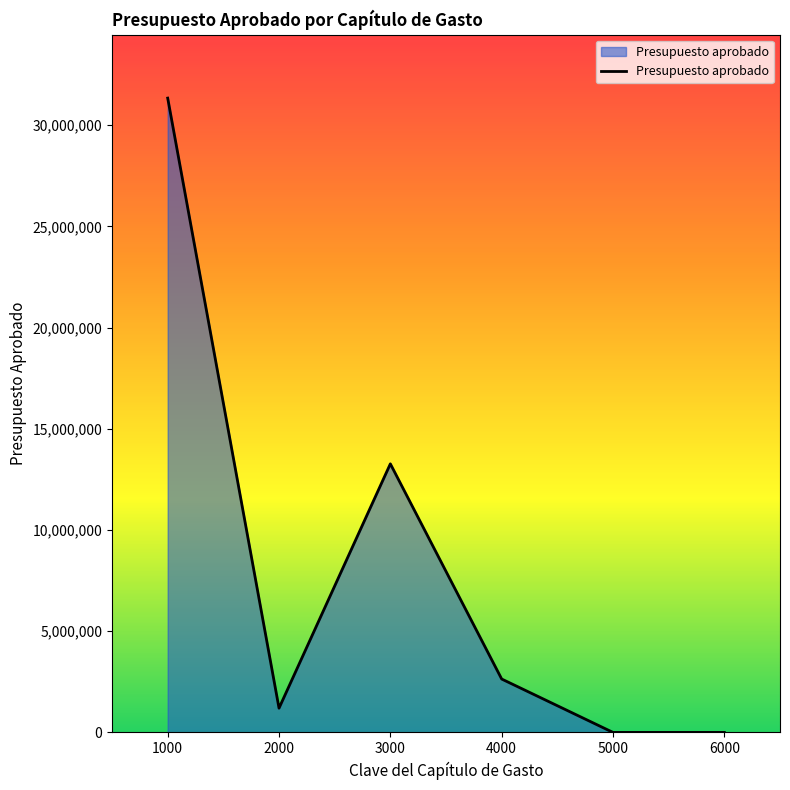

What is the approximate value at 1000, to the nearest 100?

31337300